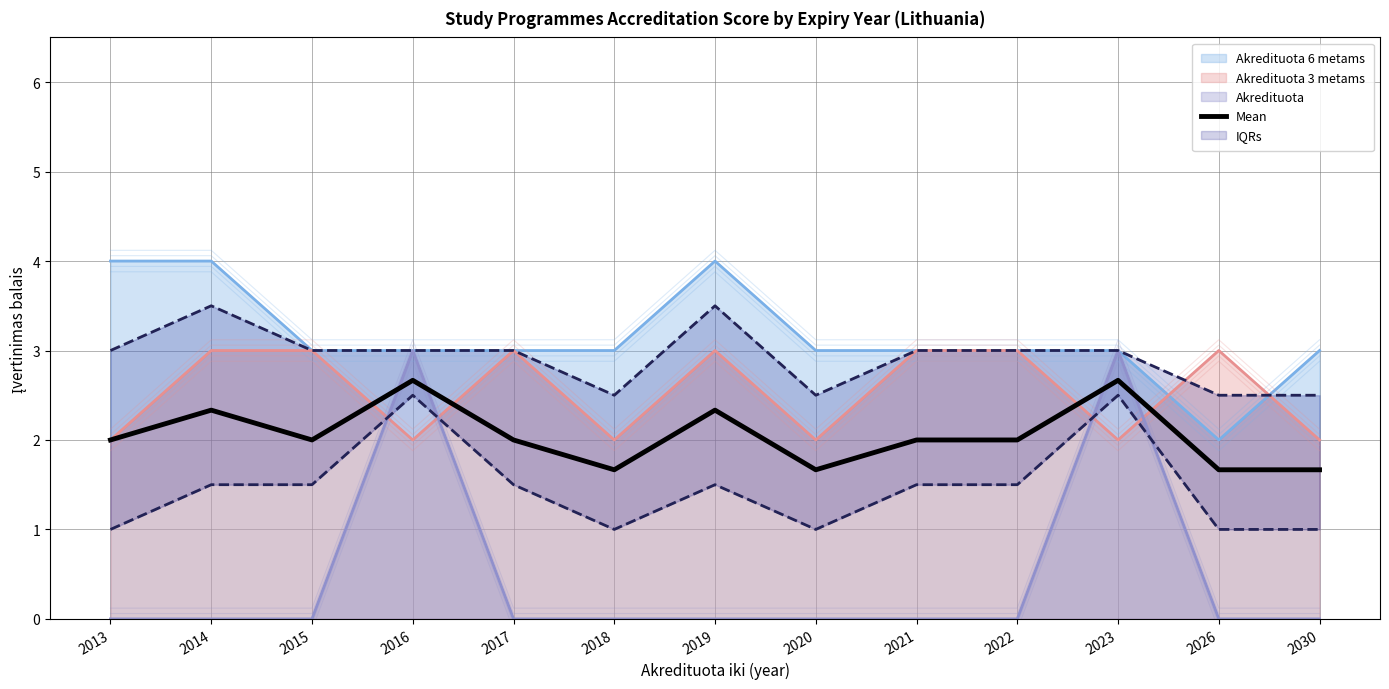

Rank the categories by value from highest to lowest.

2016, 2023, 2014, 2019, 2013, 2015, 2017, 2021, 2022, 2018, 2020, 2026, 2030